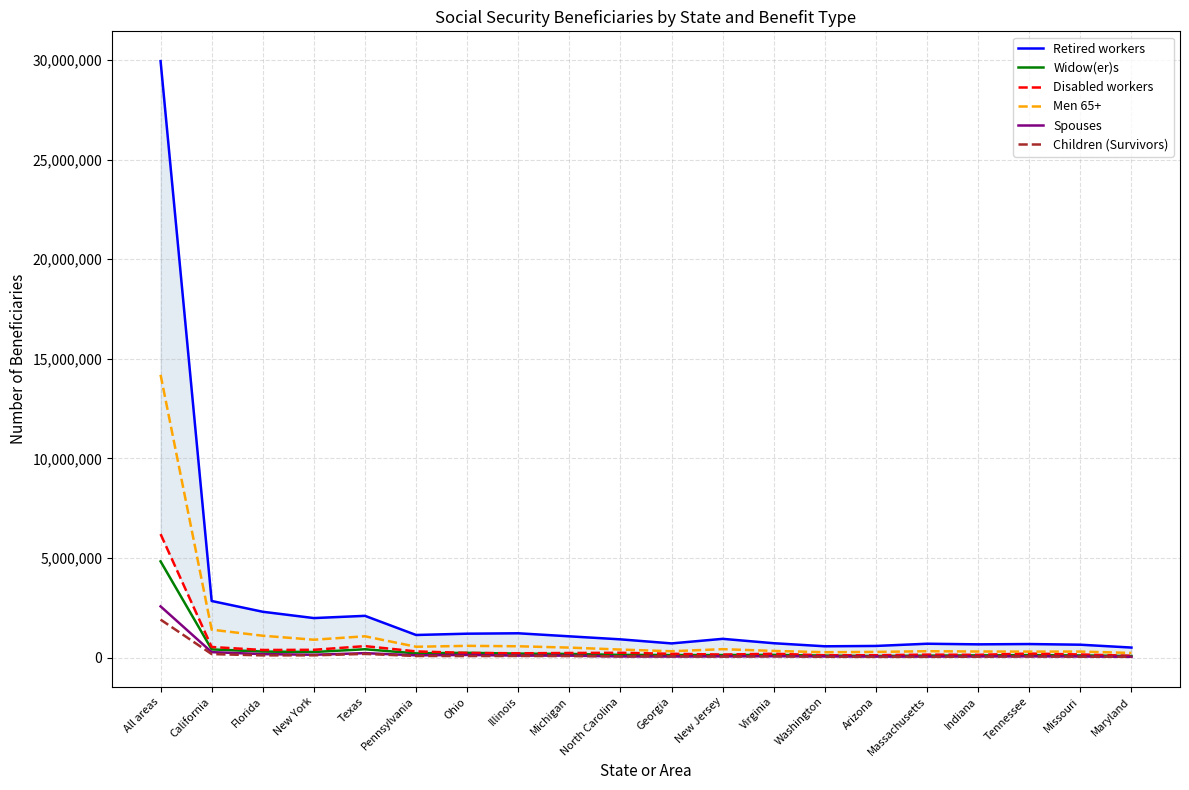

True or false: Retired workers and Spouses cross at least once.

False